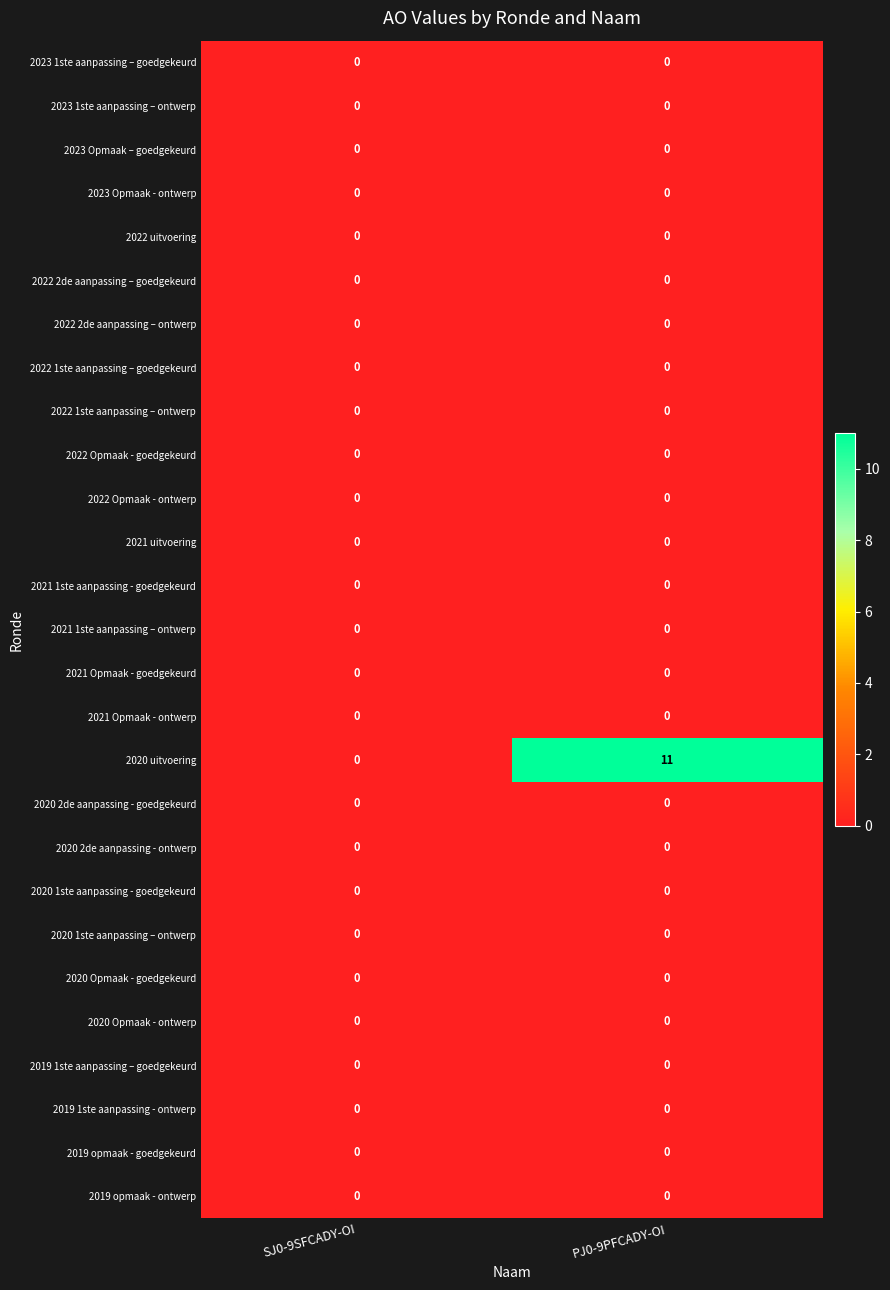

What is the sum of the 2020 uitvoering values at PJ0-9PFCADY-OI and SJ0-9SFCADY-OI?

11